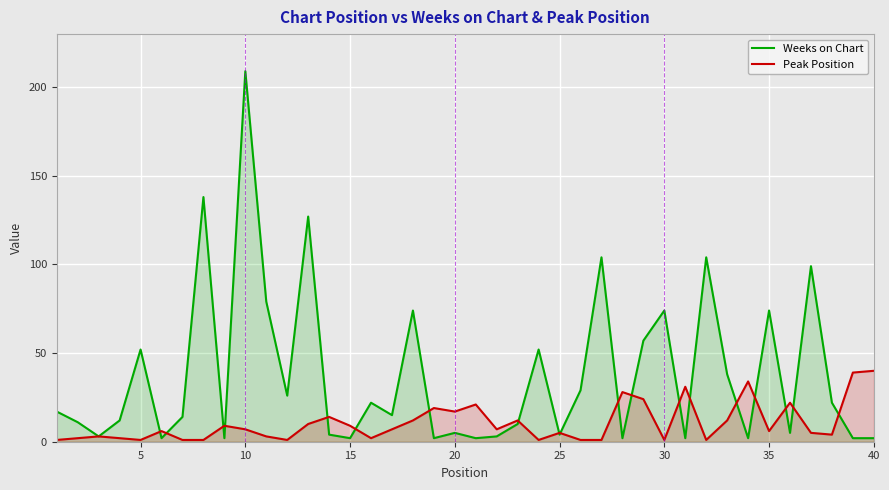

List the series in order of their peak value, lowest first.

Peak Position, Weeks on Chart